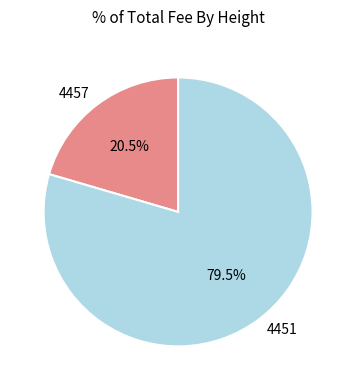

What is the majority slice?

4451